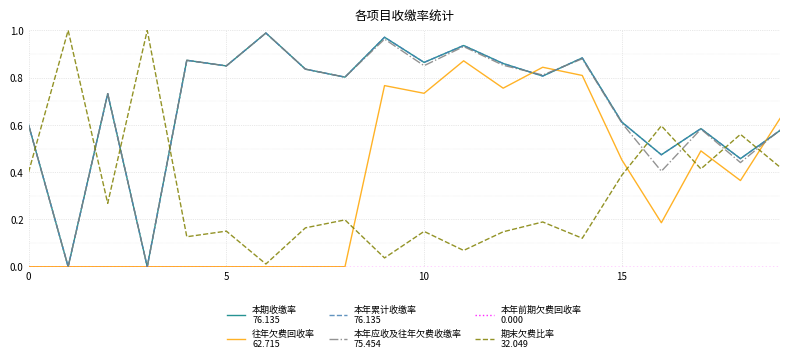

Is this an area chart (filled region under the line)?

No